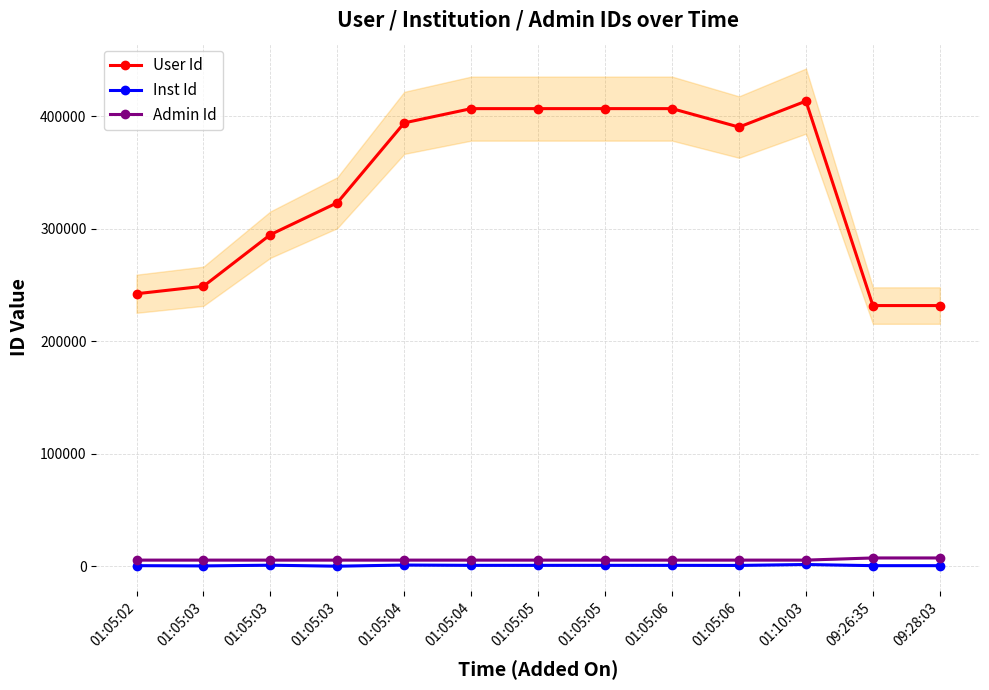

Which series changed the most between 01:05:04 and 01:05:06?

User Id